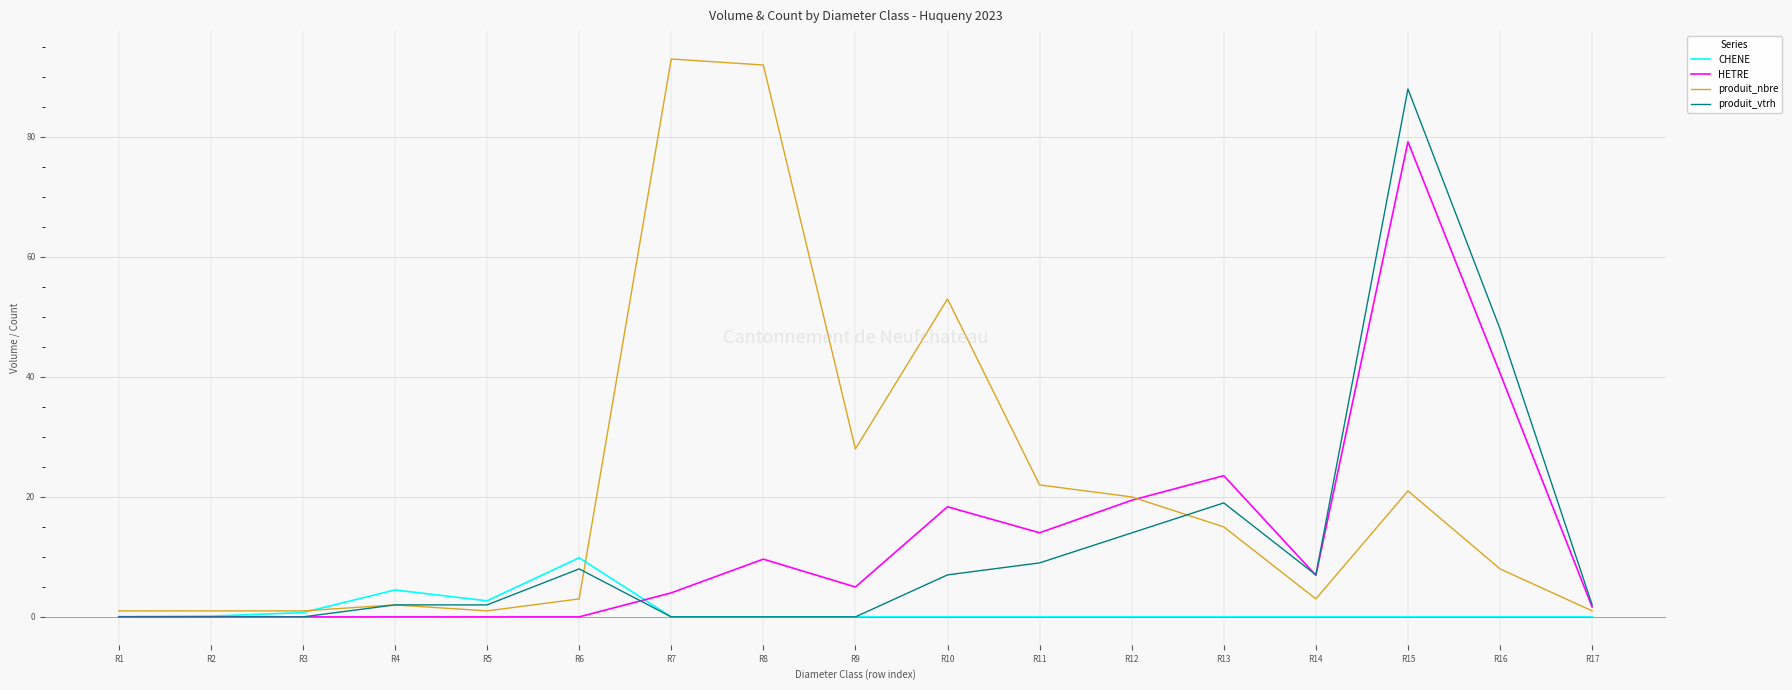

True or false: CHENE and HETRE intersect in this chart.

True